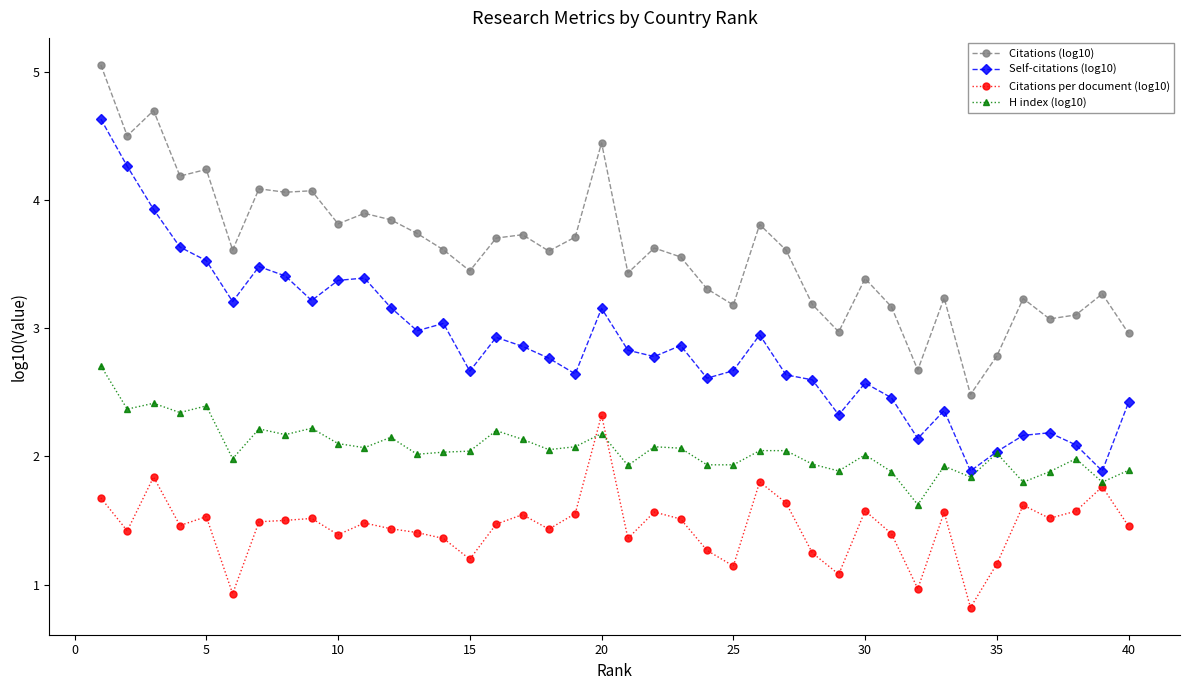

Which series has the largest range (max minus min)?

Self-citations (log10)